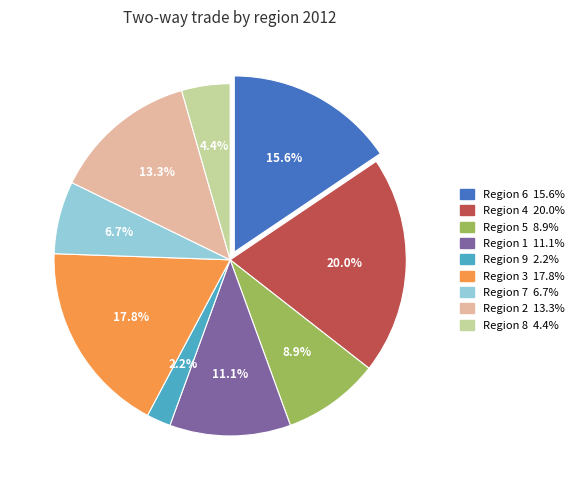

Do Region 2 13.3% and Region 5 8.9% together represent more than half of the pie?

No